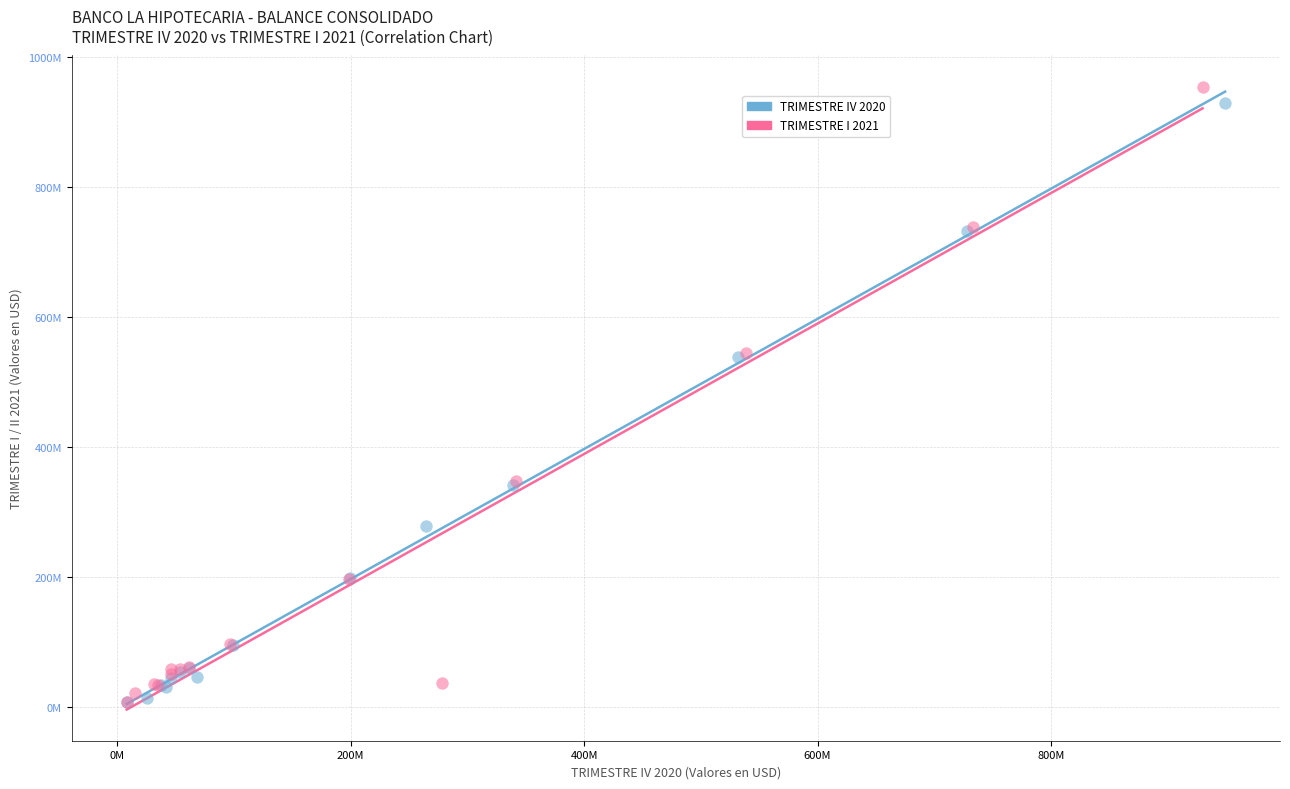

What are all the series names shown in the legend?

TRIMESTRE IV 2020, TRIMESTRE I 2021